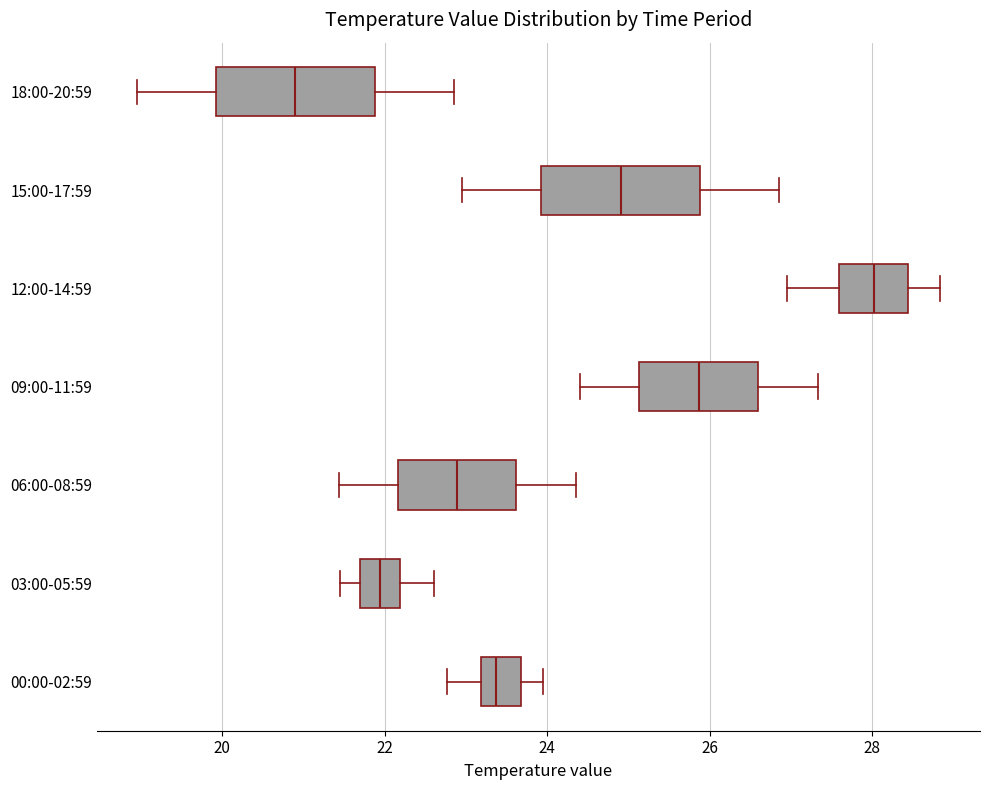

Reading bottom to top, transcribe this box plot: for each box, give where its median line is, the range the box spans, and where its two whiskers end, as read against the x-axis. The values are not printed on the chart, so give them approximately, as read against the axis.

00:00-02:59: median 23.4, box 23.2 to 23.6, whiskers 22.8 to 24.0
03:00-05:59: median 22.0, box 21.6 to 22.2, whiskers 21.4 to 22.6
06:00-08:59: median 22.8, box 22.2 to 23.6, whiskers 21.4 to 24.4
09:00-11:59: median 25.8, box 25.2 to 26.6, whiskers 24.4 to 27.4
12:00-14:59: median 28.0, box 27.6 to 28.4, whiskers 27.0 to 28.8
15:00-17:59: median 25.0, box 24.0 to 25.8, whiskers 23.0 to 26.8
18:00-20:59: median 21.0, box 20.0 to 21.8, whiskers 19.0 to 22.8